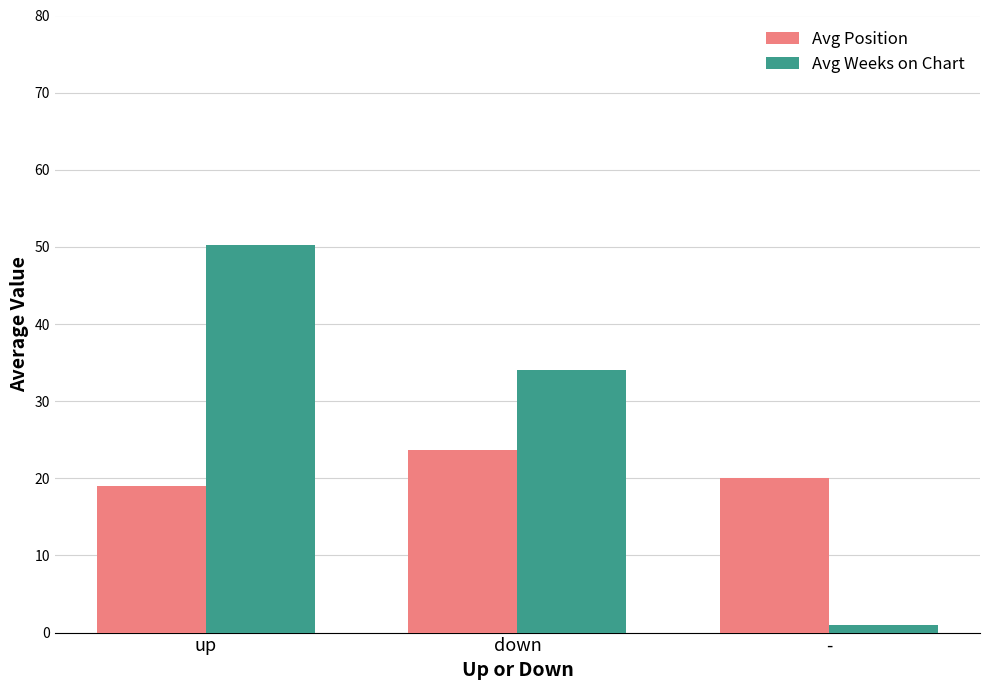

Does the chart contain any negative values?

No